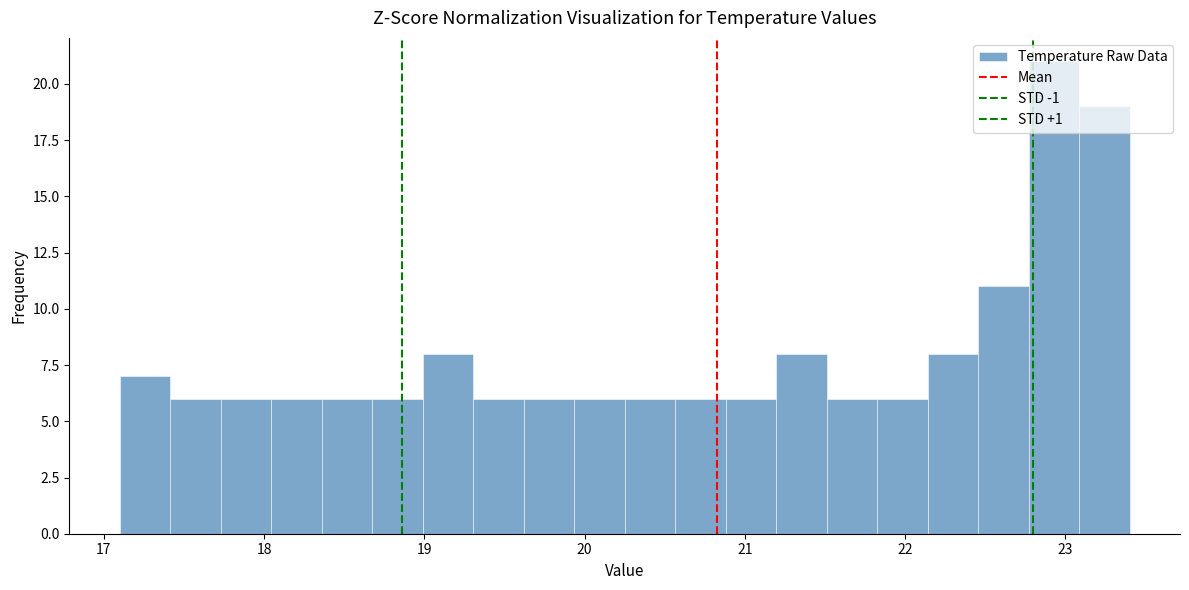

Read against the x-axis, roughly where is the centre of the tallest bar?

22.9